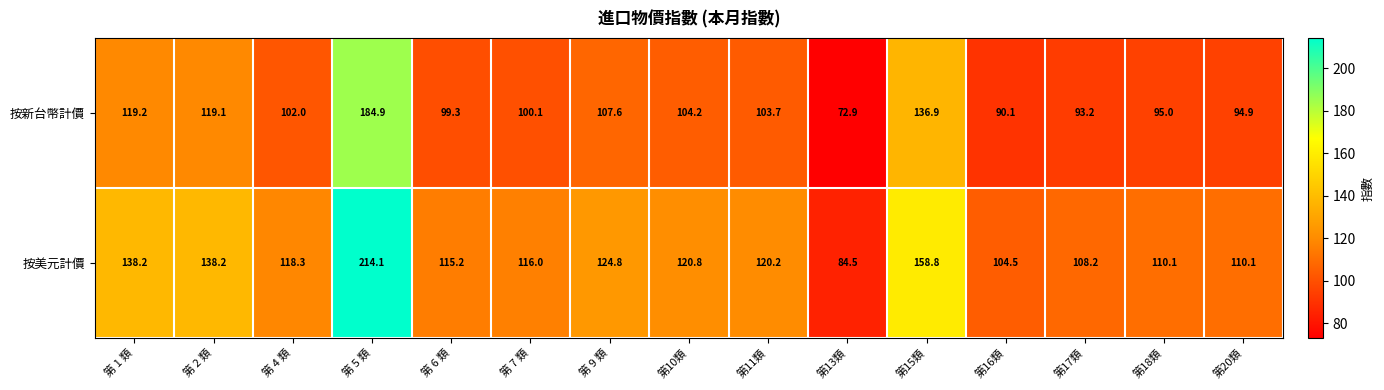

What is the greatest value displayed?

214.1